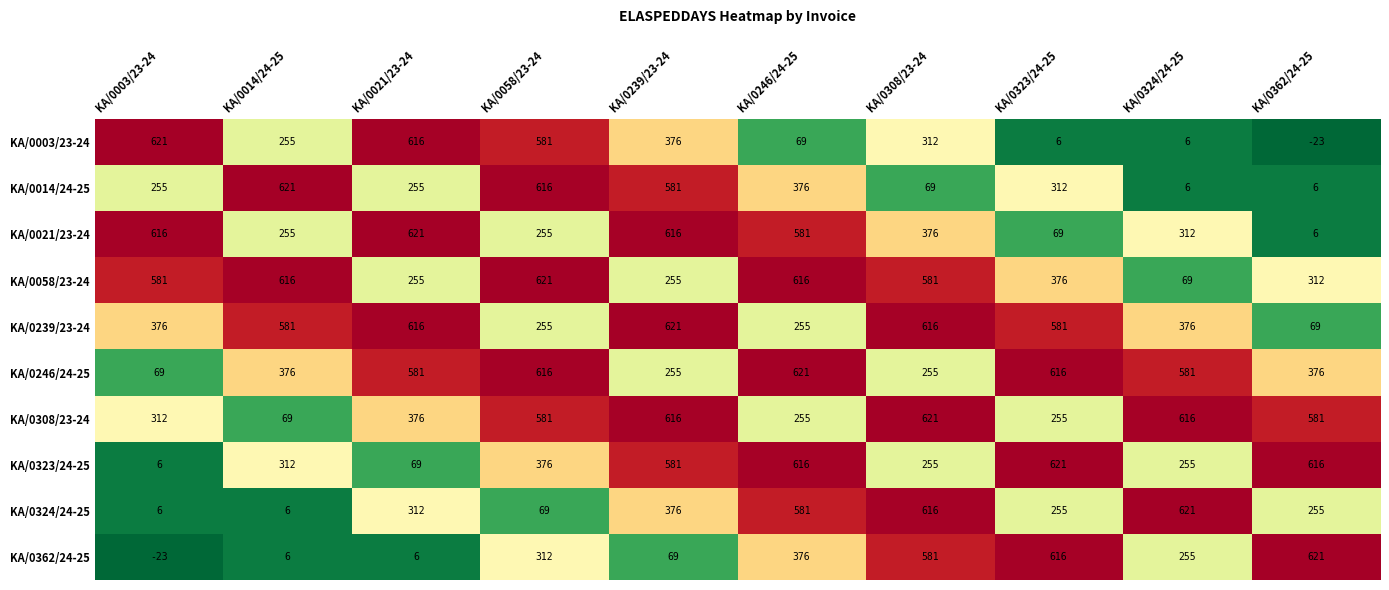

At which label does KA/0324/24-25 reach its peak?

KA/0324/24-25